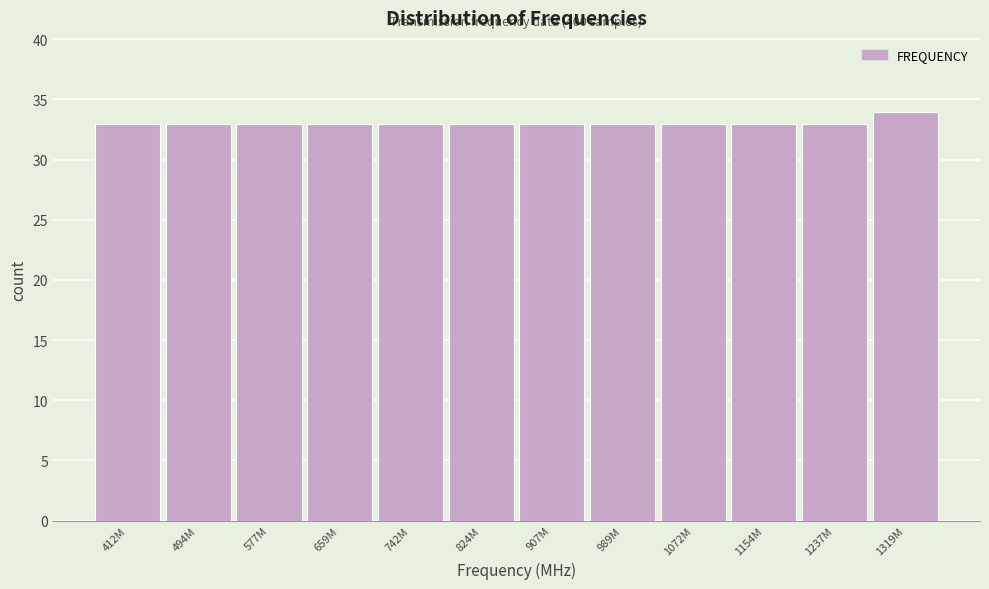

Reading left to right, extract all data points from this chart.

33	33	33	33	33	33	33	33	33	33	33	34